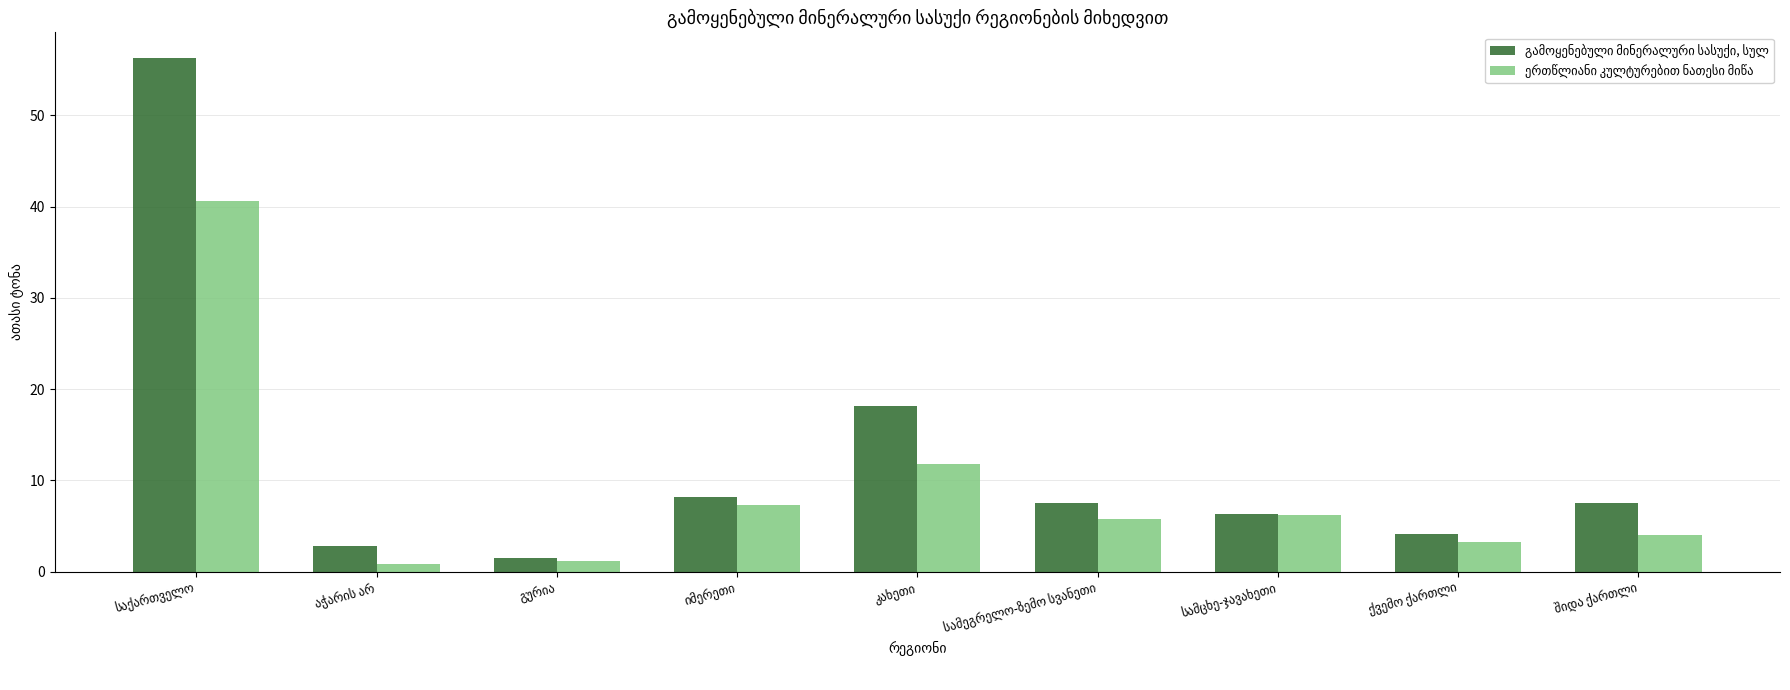

What is the maximum value shown in the chart?

56.3